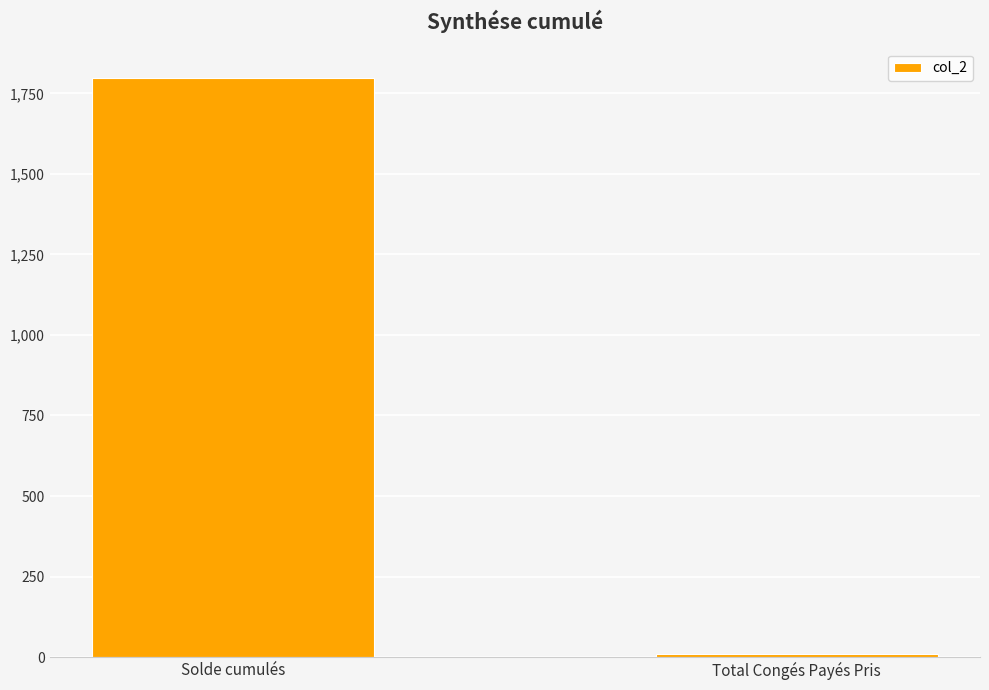

What is the sum of the values at Total Congés Payés Pris and Solde cumulés?

1806.6